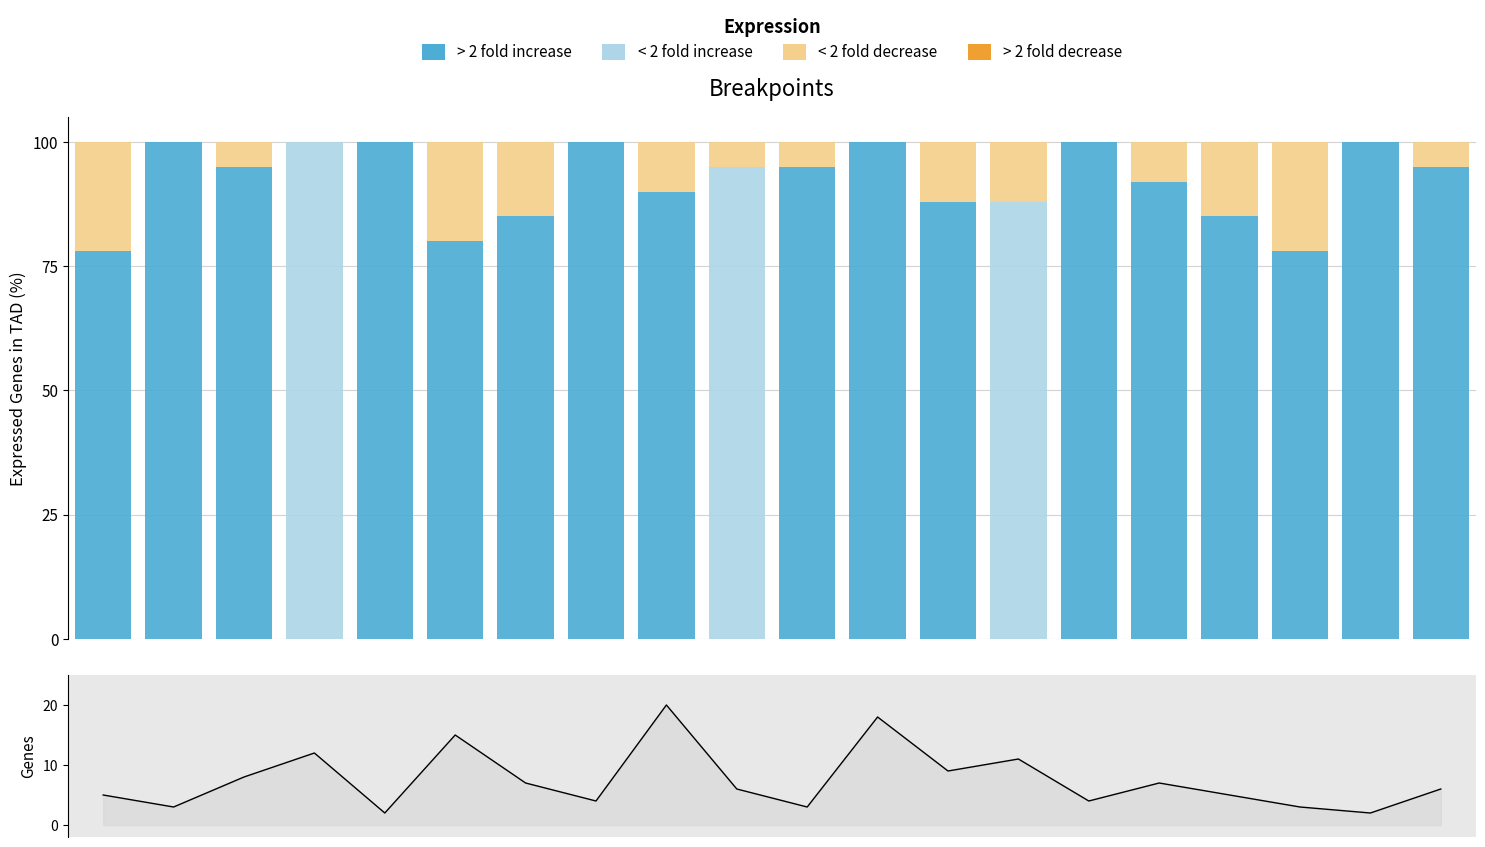

Rank the series by their maximum value, from lowest to highest.

> 2 fold decrease, Genes, < 2 fold decrease, > 2 fold increase, < 2 fold increase